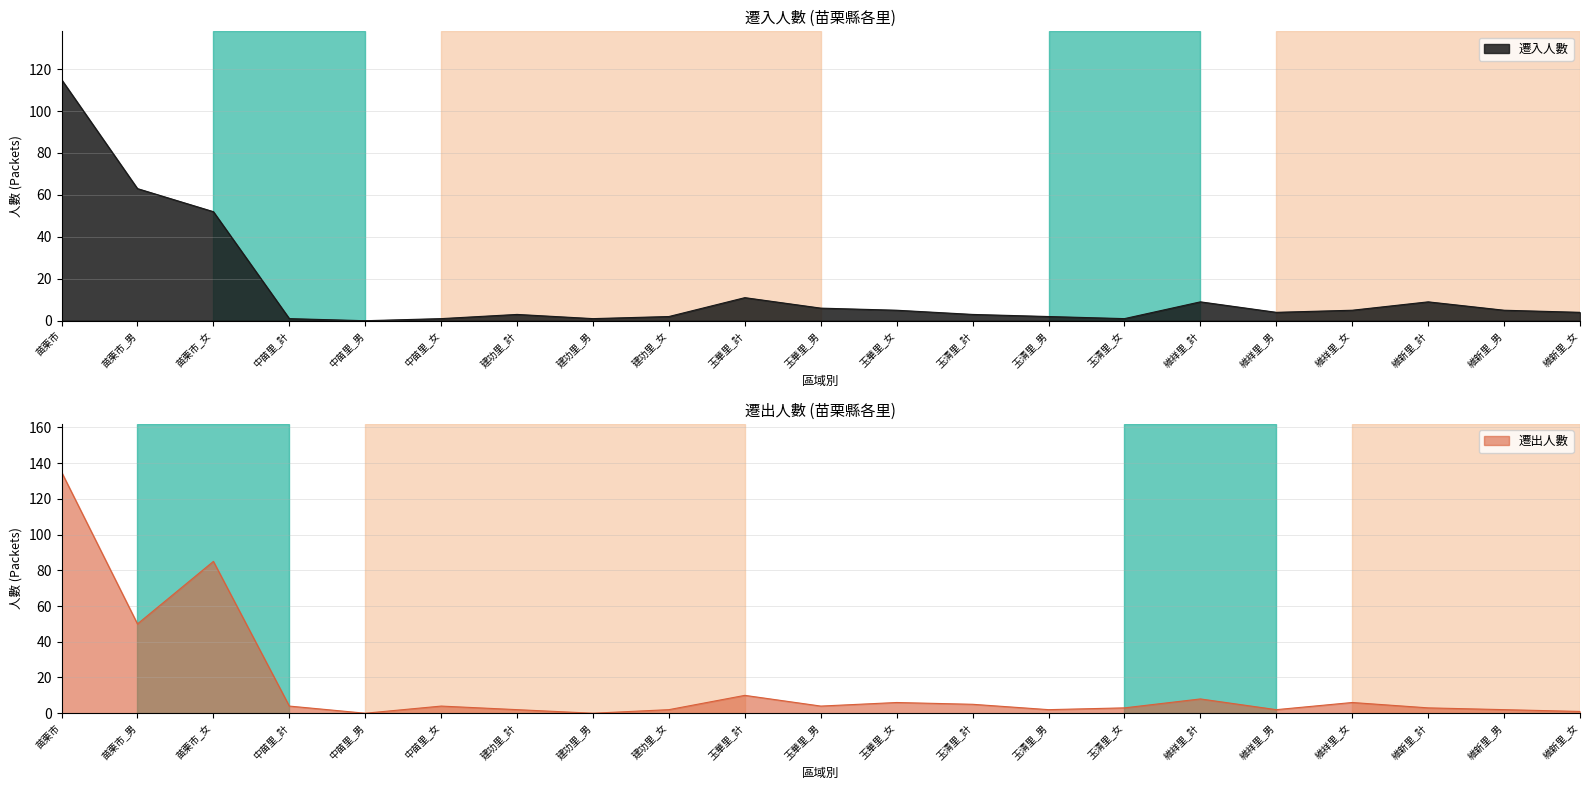

In 遷出人數_總計, how many points are lower than both neighbors (excluding endpoints)?

6